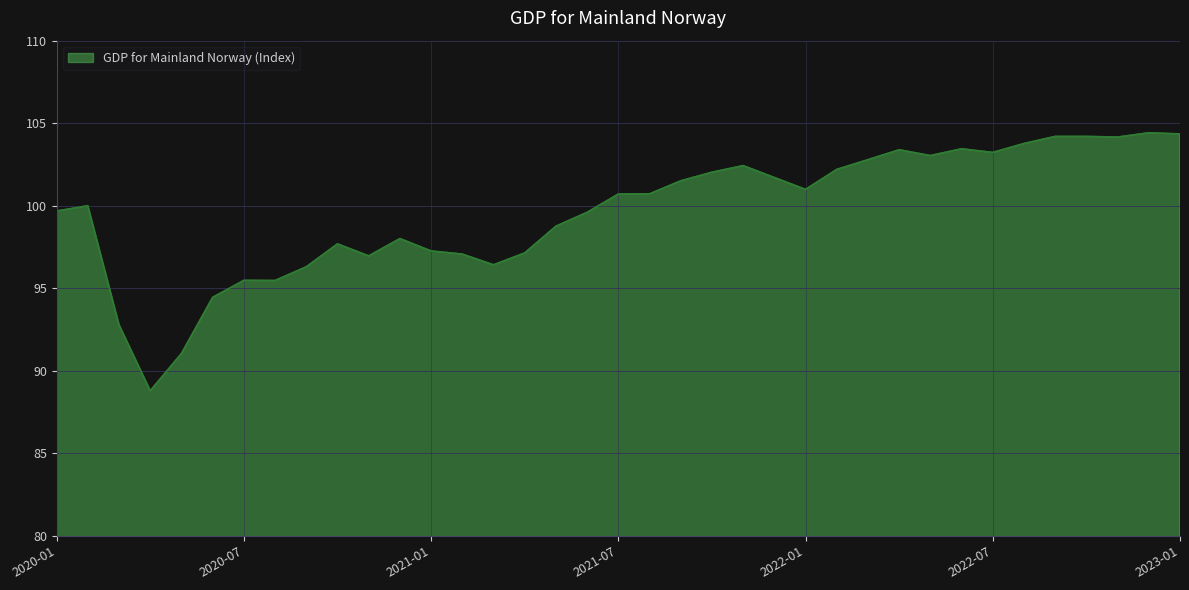

What is the greatest value displayed?

104.4